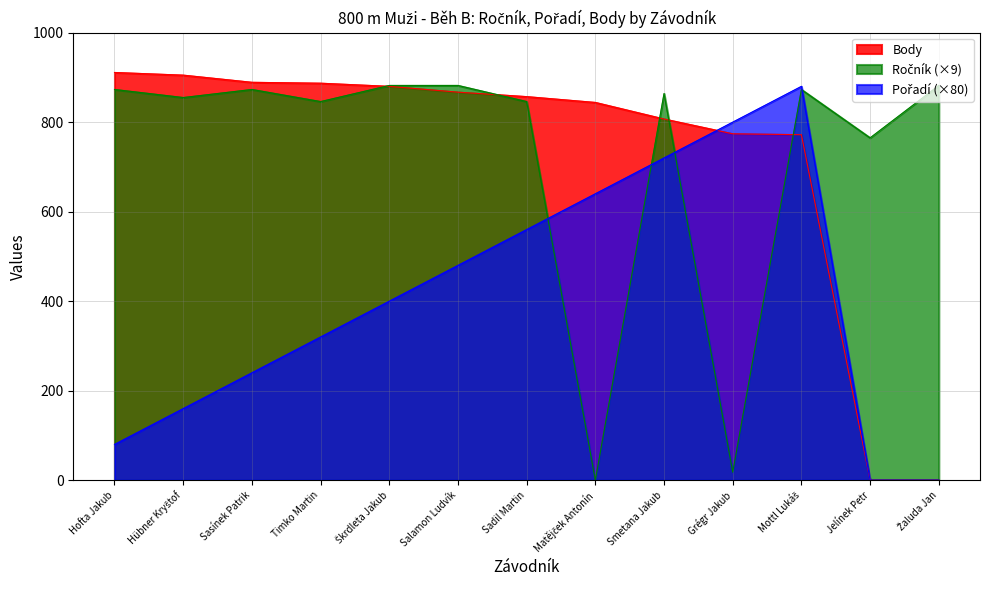

The value of Ročník at Jelínek Petr is 765. True or false?

True